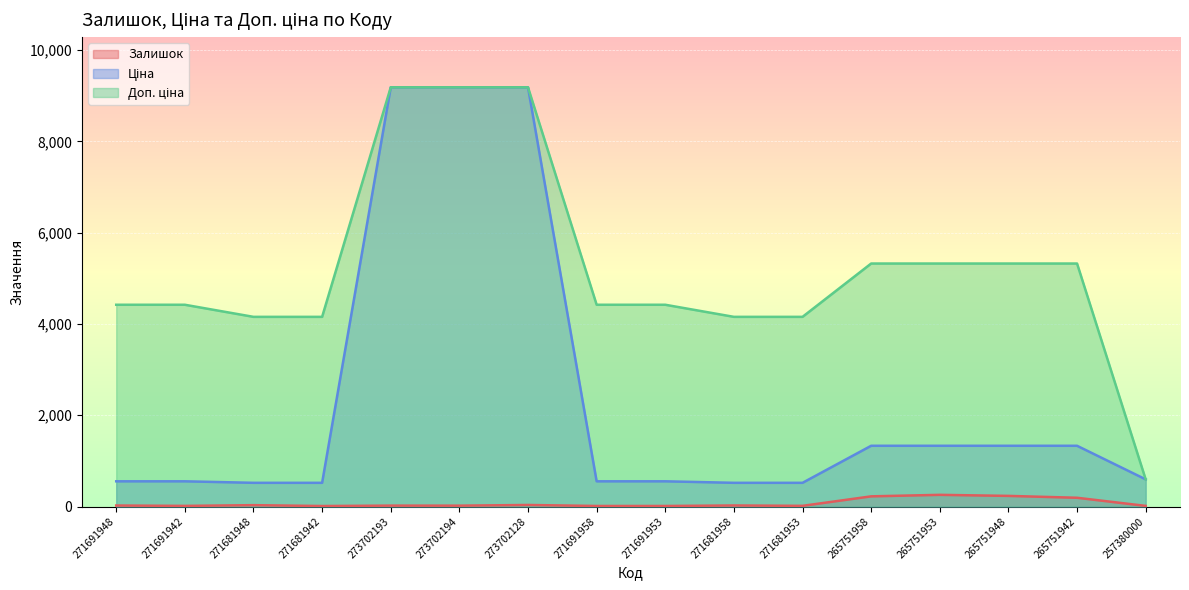

The Доп. ціна series shows 4421.4 at 271691948. True or false?

True